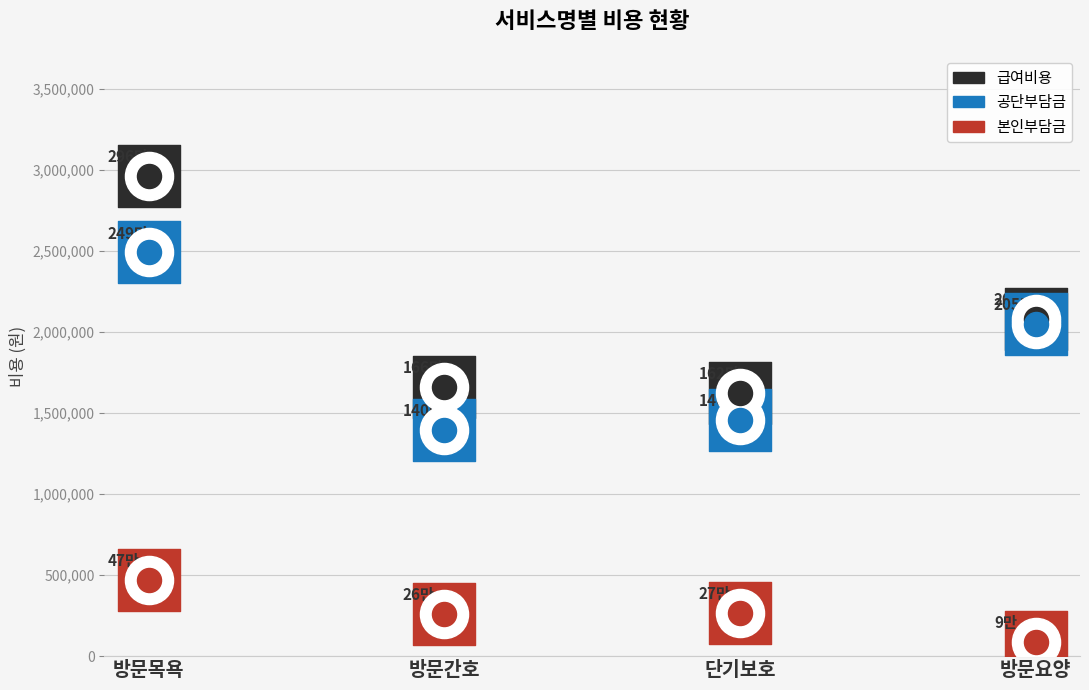

What is the total value across all series at 방문간호?

3316000